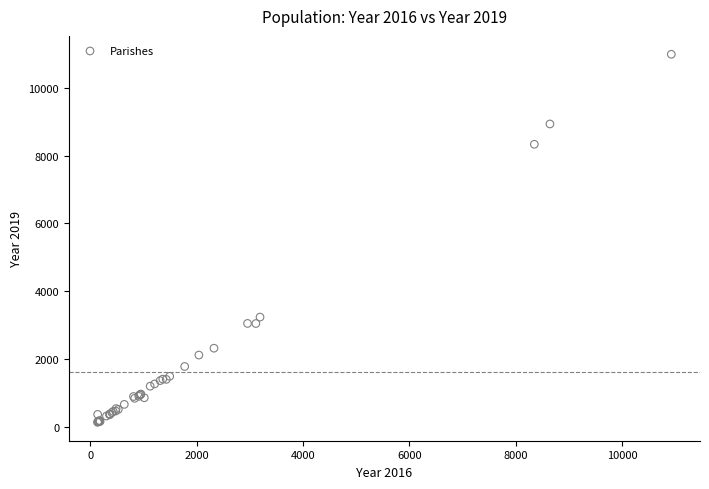

What Y value in the scatter plot is closest to 5559?

3233